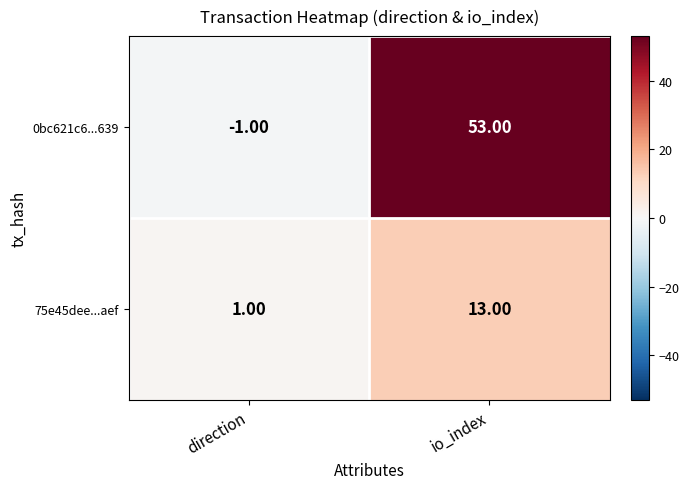

How many positive values does the 0bc621c6...639 series have?

1